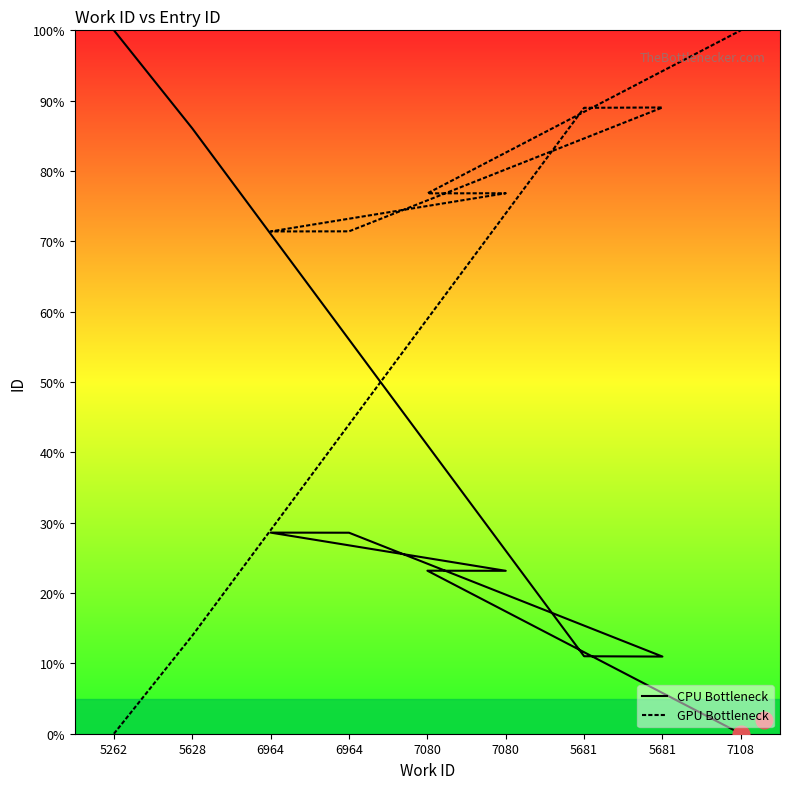

Which series has the largest total across all categories?

GPU Bottleneck